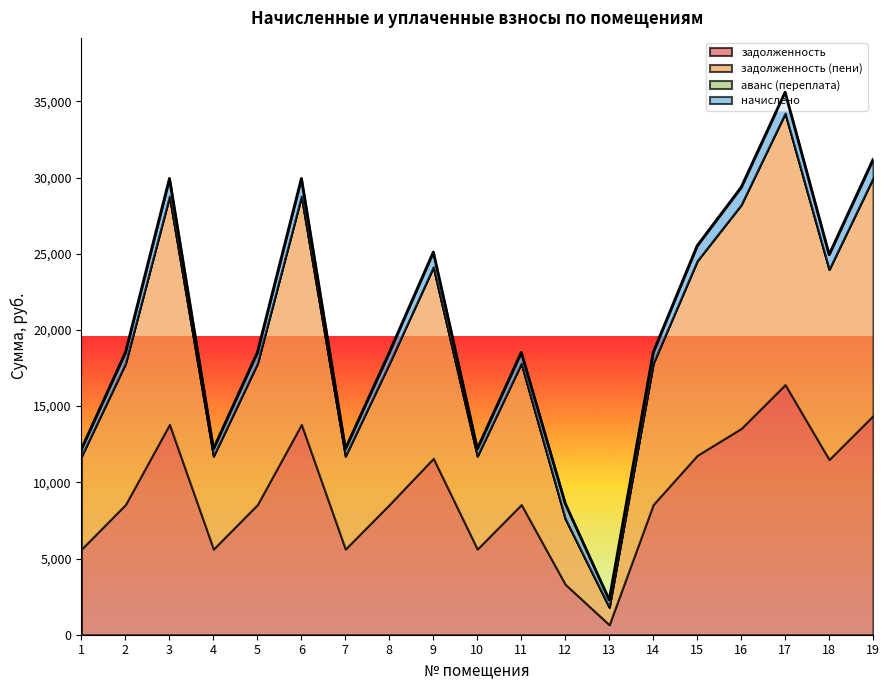

True or false: аванс (переплата) and задолженность (пени) intersect in this chart.

False